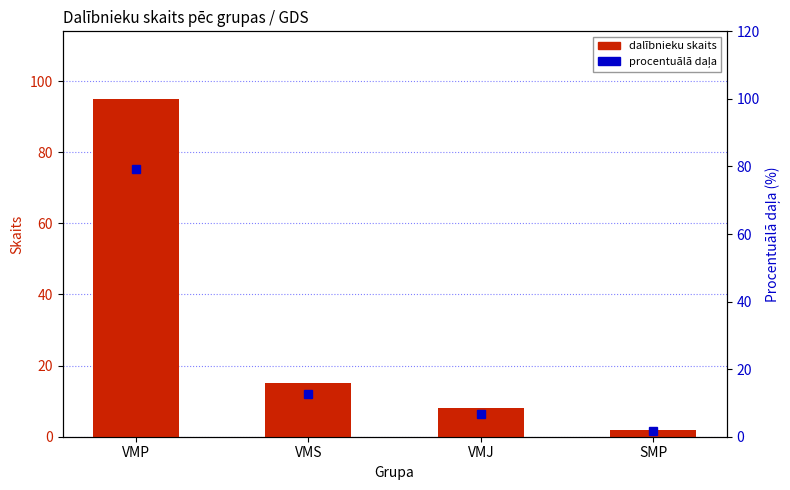

List the series in order of their peak value, highest first.

dalībnieku skaits, procentuālā daļa